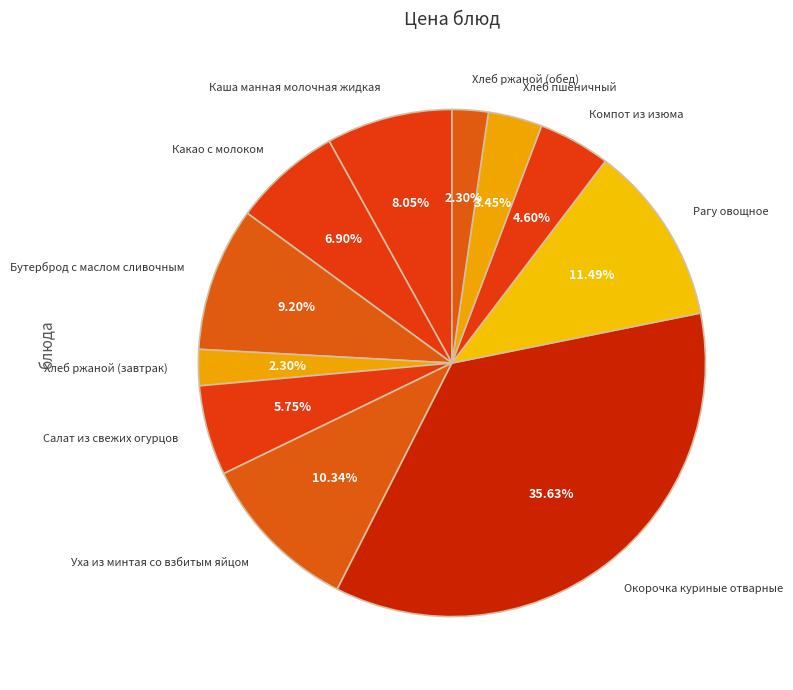

Count the number of slices in the pie.

11